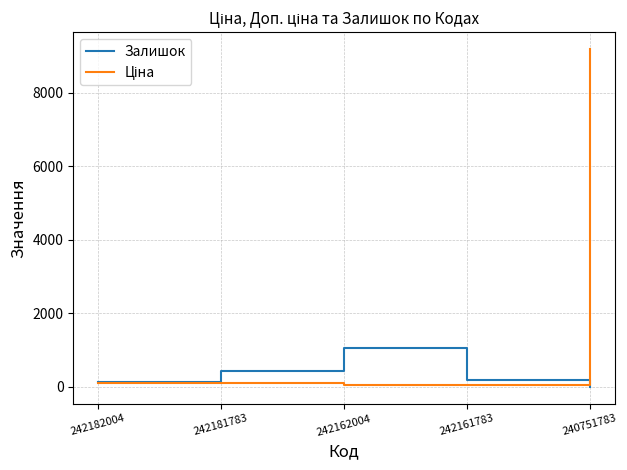

Which series changed the most between 242182004 and 242162004?

Залишок